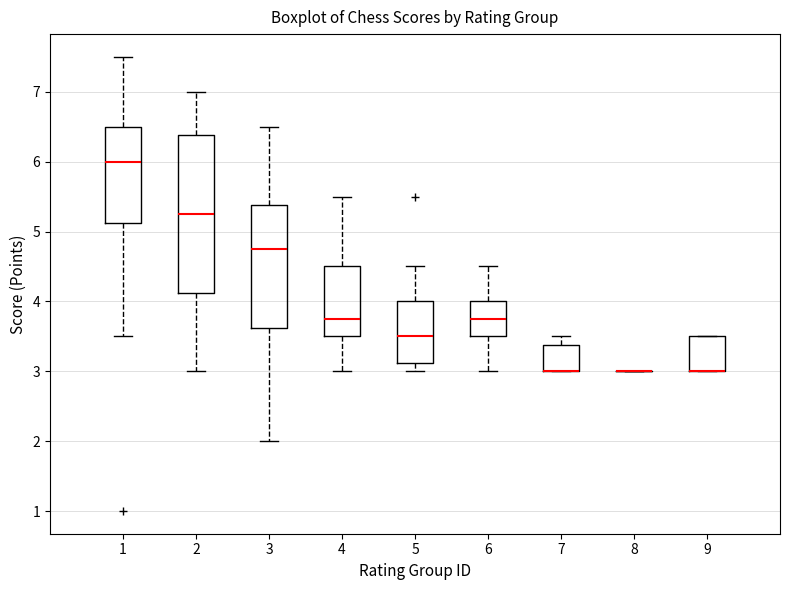

Reading left to right, read every box against the y-axis: the position of its median line, the range the box covers, and the ends of its whiskers. The values are not printed on the chart, so give them approximately, as read against the axis.

1: median 6.0, box 5.1 to 6.5, whiskers 3.5 to 7.5
2: median 5.3, box 4.1 to 6.4, whiskers 3.0 to 7.0
3: median 4.8, box 3.6 to 5.4, whiskers 2.0 to 6.5
4: median 3.8, box 3.5 to 4.5, whiskers 3.0 to 5.5
5: median 3.5, box 3.1 to 4.0, whiskers 3.0 to 4.5
6: median 3.8, box 3.5 to 4.0, whiskers 3.0 to 4.5
7: median 3.0 (drawn on the box's lower edge), box 3.0 to 3.4, whiskers 3.0 to 3.5
8: box collapsed to a line at 3.0, whiskers 3.0 to 3.0
9: median 3.0 (drawn on the box's lower edge), box 3.0 to 3.5, whiskers 3.0 to 3.5